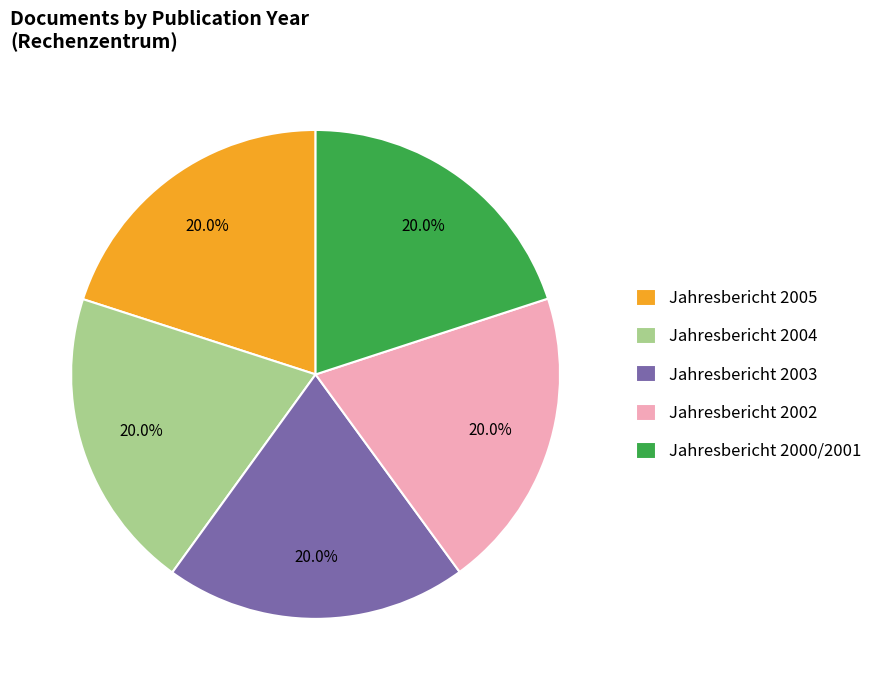

How much of the chart is everything except Jahresbericht 2003?

80.0%